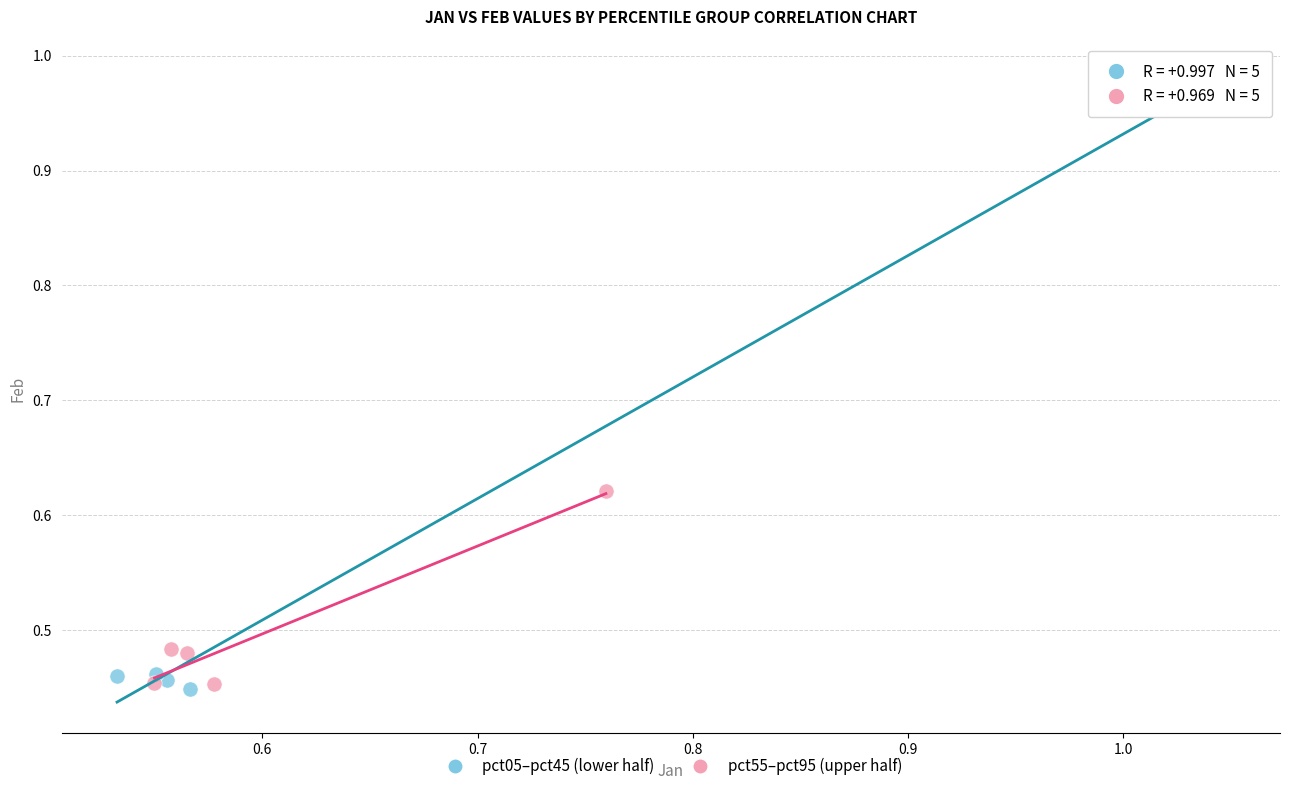

What are all the series names shown in the legend?

pct05–pct45 (lower half), pct55–pct95 (upper half)